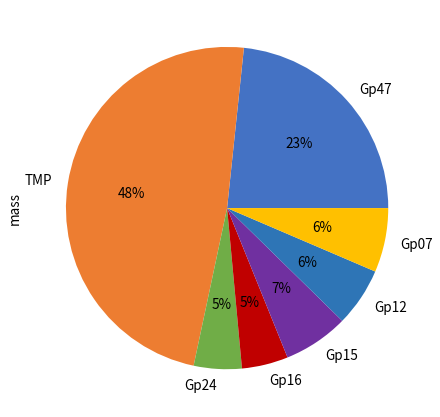

Is the sum of Gp15 and Gp12 greater than half?

No